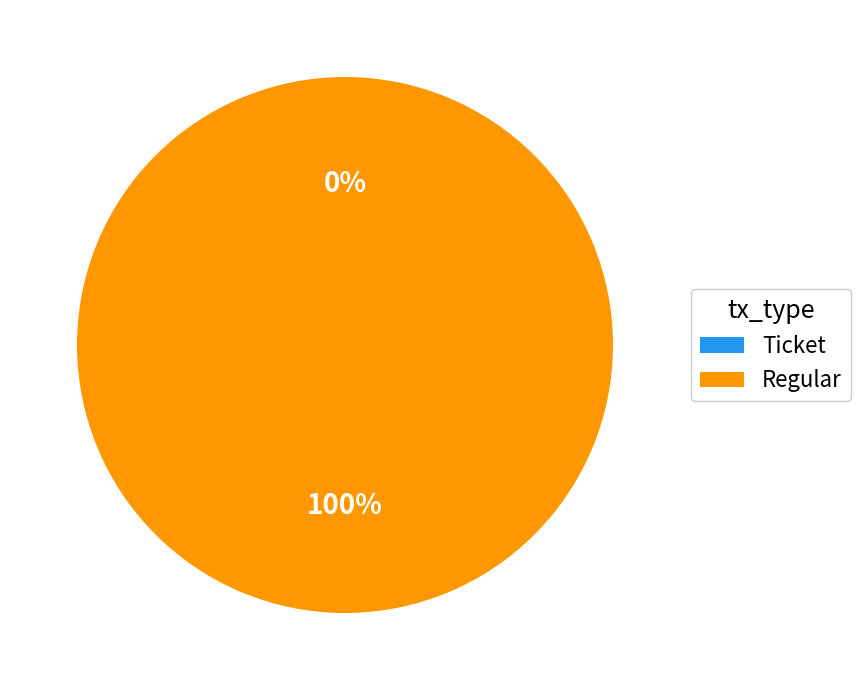

Count the number of slices in the pie.

2